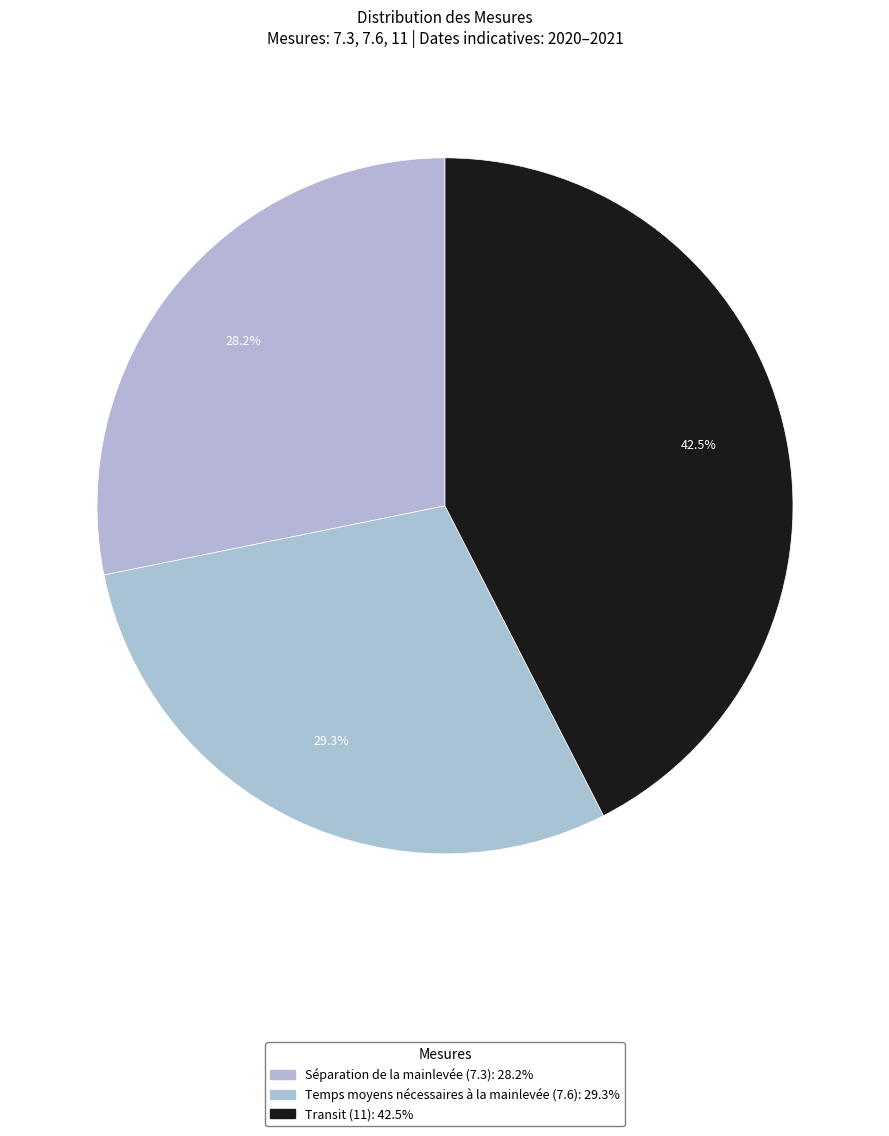

Is it true that Temps moyens nécessaires à la mainlevée (7.6) is 18% of the pie?

False